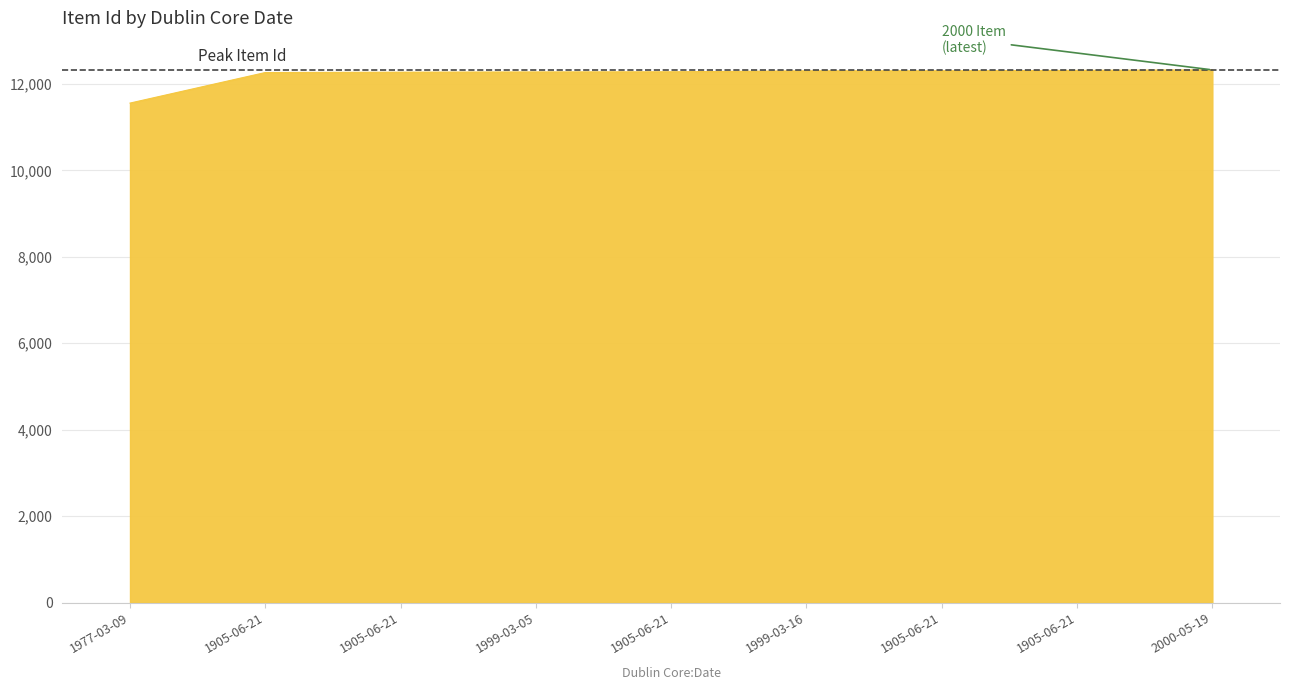

List the labels in order of value, largest first.

2000-05-19, 1905-06-21, 1905-06-21, 1999-03-16, 1905-06-21, 1999-03-05, 1905-06-21, 1905-06-21, 1977-03-09